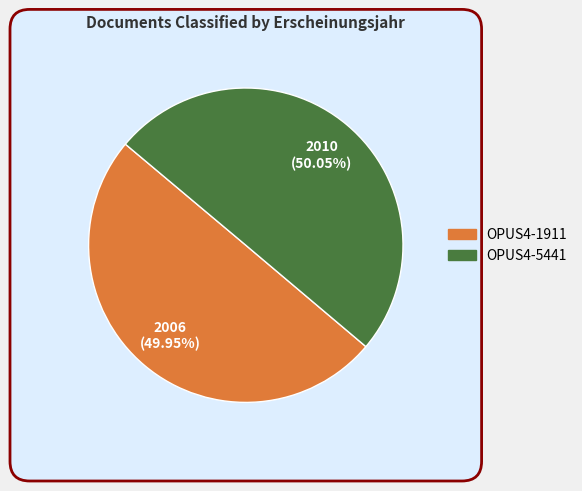

Combined, what portion of the pie is OPUS4-5441 and OPUS4-1911?

100.0%